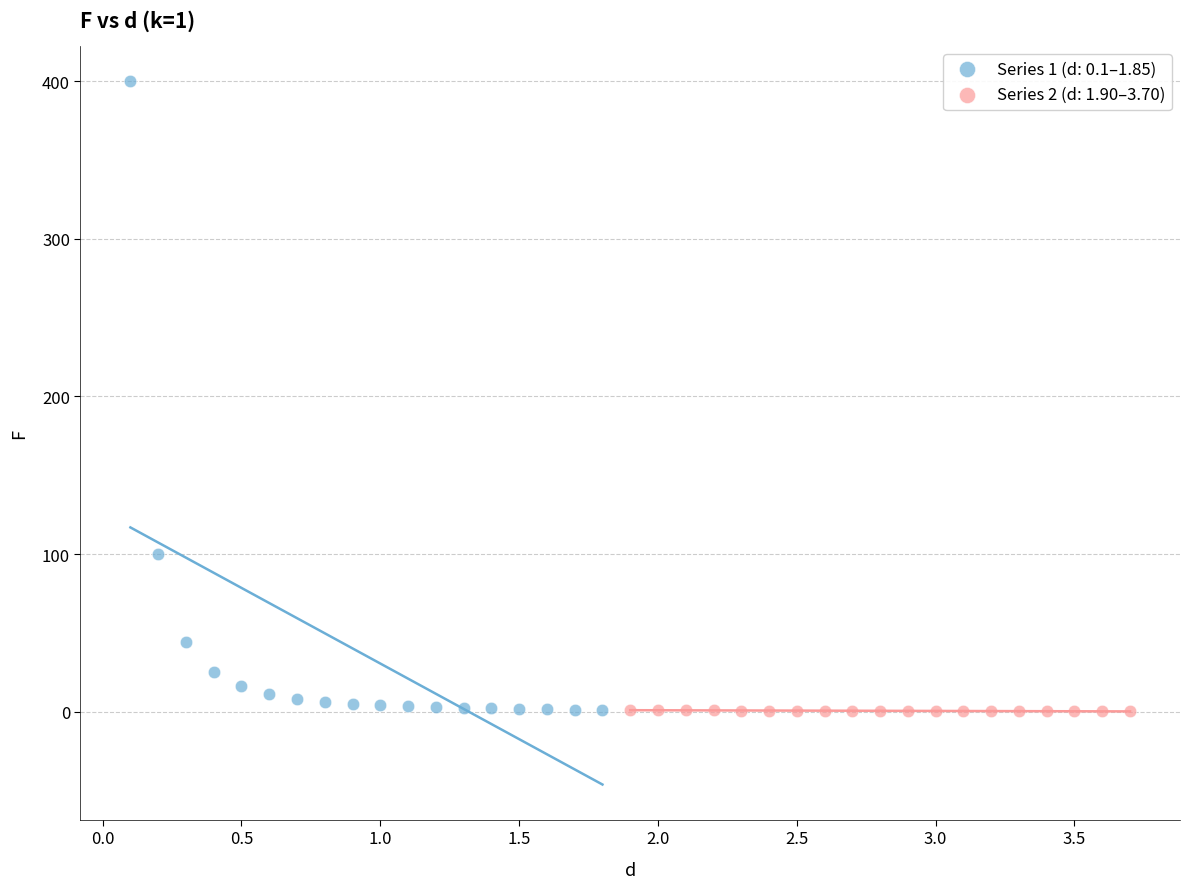

Which series has the largest Y range (max minus min)?

Series 1 (d: 0.1–1.85)